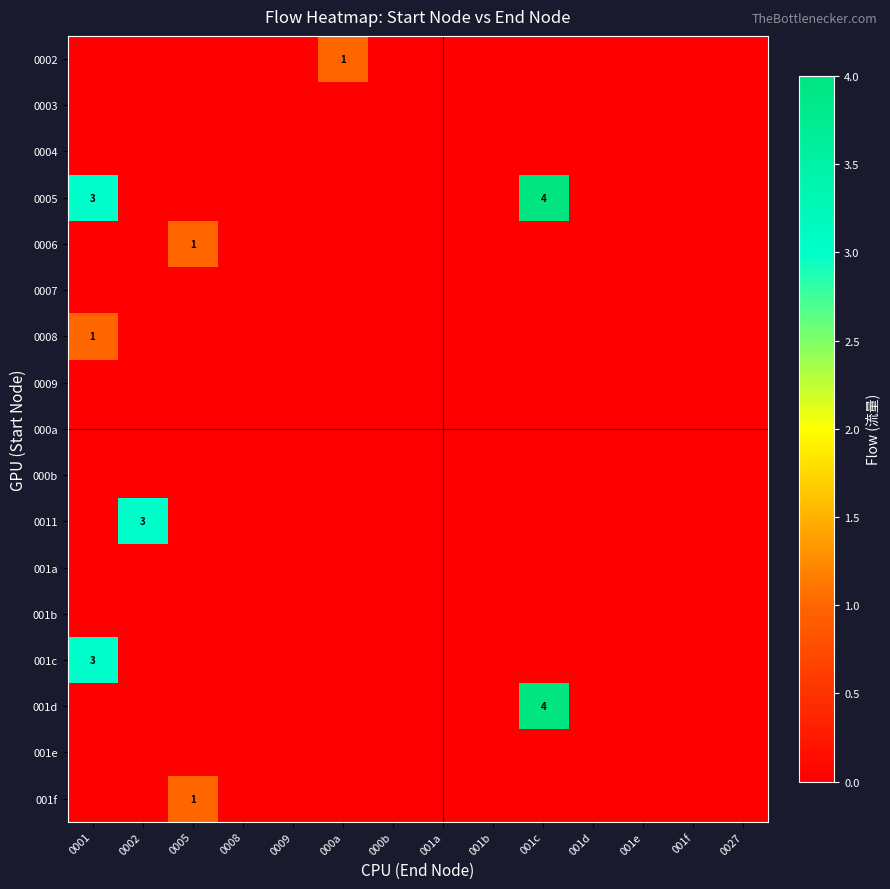

At which category is the sum across all series the highest?

001c